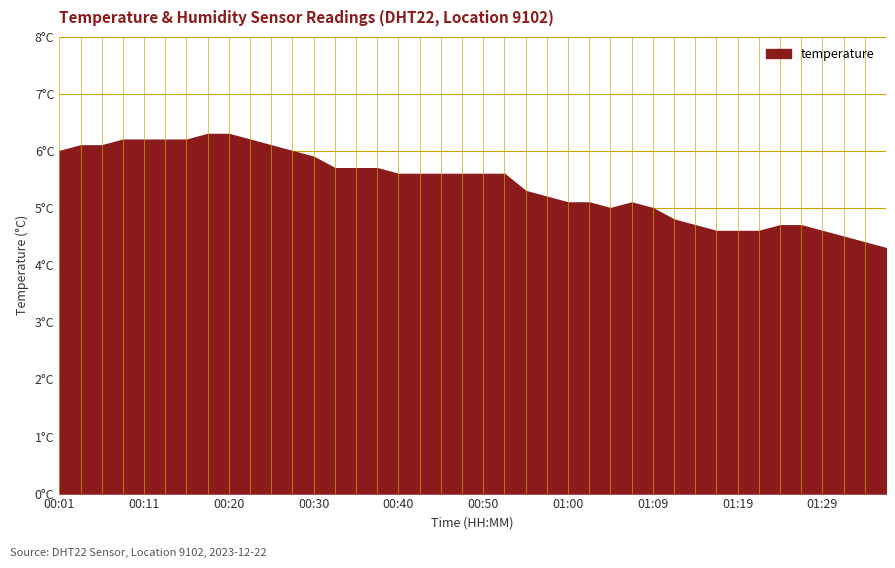

Rank the categories by value from lowest to highest.

01:37, 01:34, 01:32, 01:17, 01:19, 01:22, 01:29, 01:14, 01:24, 01:27, 01:12, 01:05, 01:09, 01:00, 01:02, 01:07, 00:57, 00:55, 00:40, 00:42, 00:45, 00:47, 00:50, 00:52, 00:33, 00:35, 00:38, 00:30, 00:01, 00:28, 00:03, 00:06, 00:25, 00:08, 00:11, 00:13, 00:15, 00:23, 00:18, 00:20